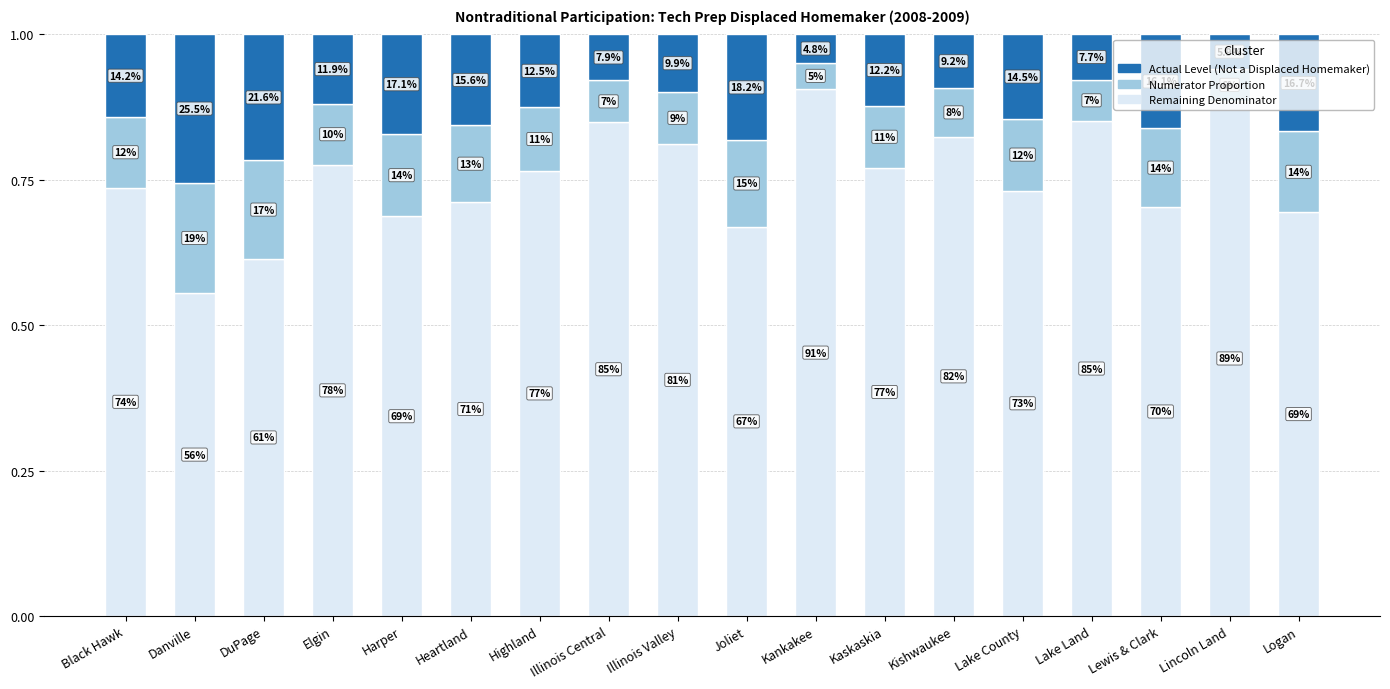

Are the bars horizontal?

No